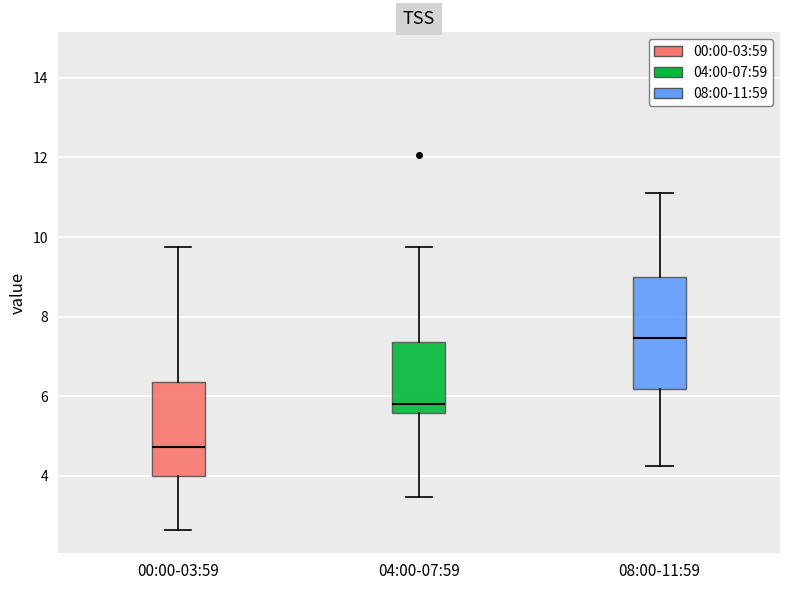

Which box is the tallest, from its lower edge to its upper edge?

08:00-11:59